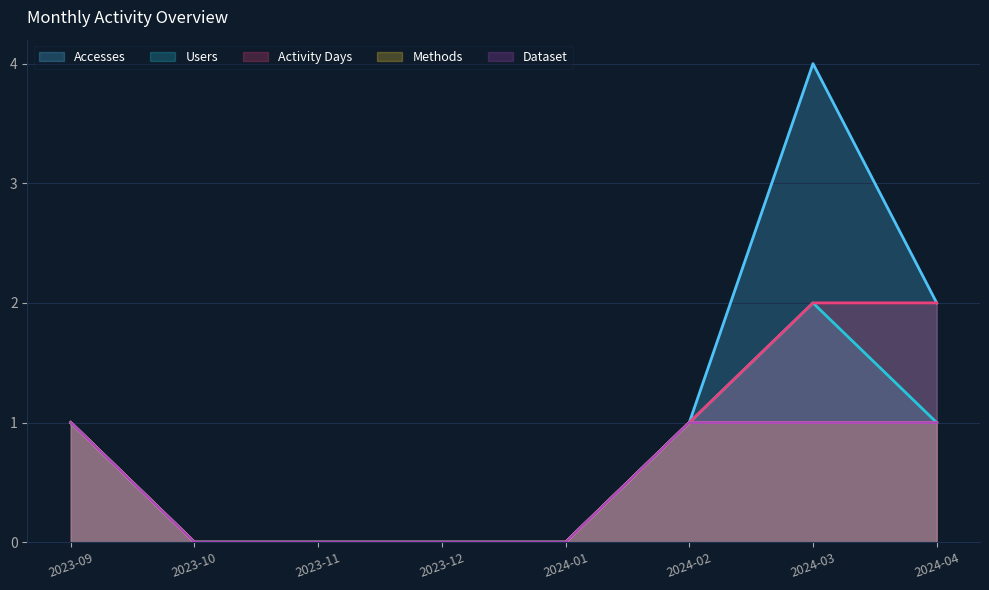

Reading left to right, what are all the values shown in this chart?

Accesses: 1	0	0	0	0	1	4	2
Users: 1	0	0	0	0	1	2	1
Activity Days: 1	0	0	0	0	1	2	2
Methods: 1	0	0	0	0	1	1	1
Dataset: 1	0	0	0	0	1	1	1